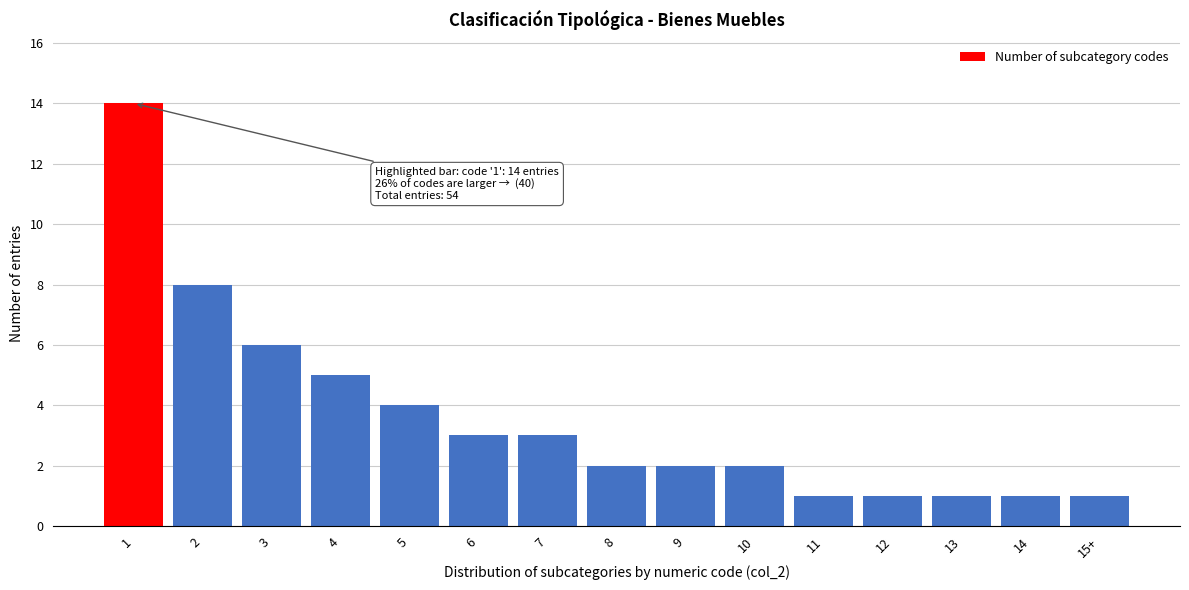

Reading left to right, transcribe all the data shown in this chart.

14	8	6	5	4	3	3	2	2	2	1	1	1	1	1